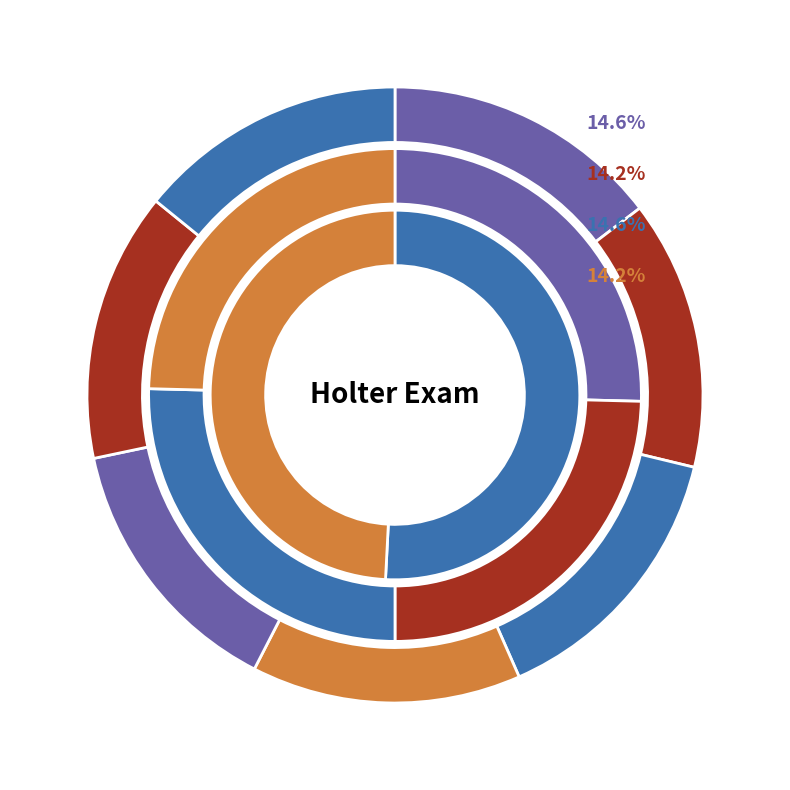

Is there any slice that represents more than half of the pie?

No